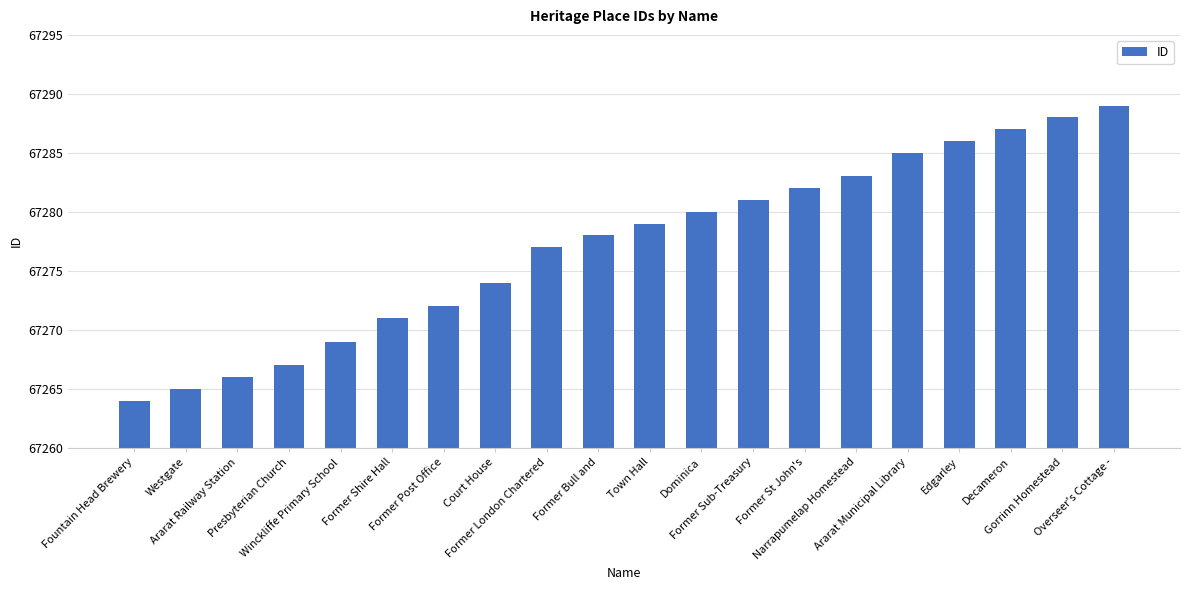

How many categories are shown in the chart?

20